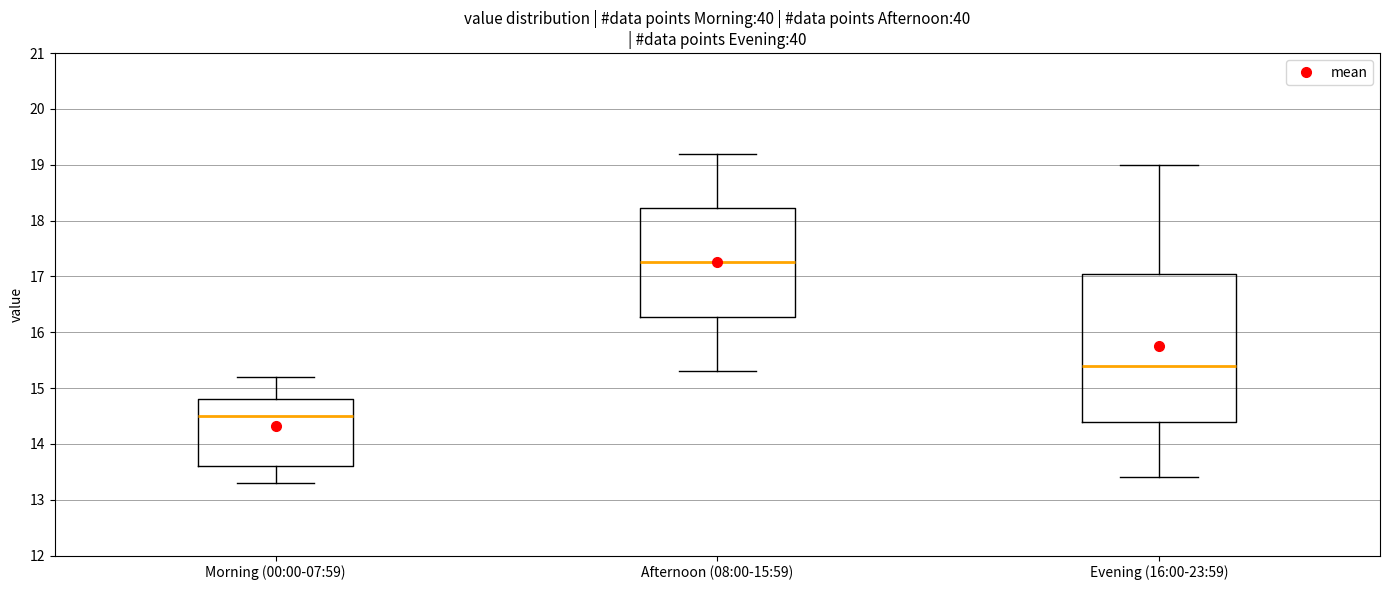

Which box is the tallest, from its lower edge to its upper edge?

Evening (16:00-23:59)